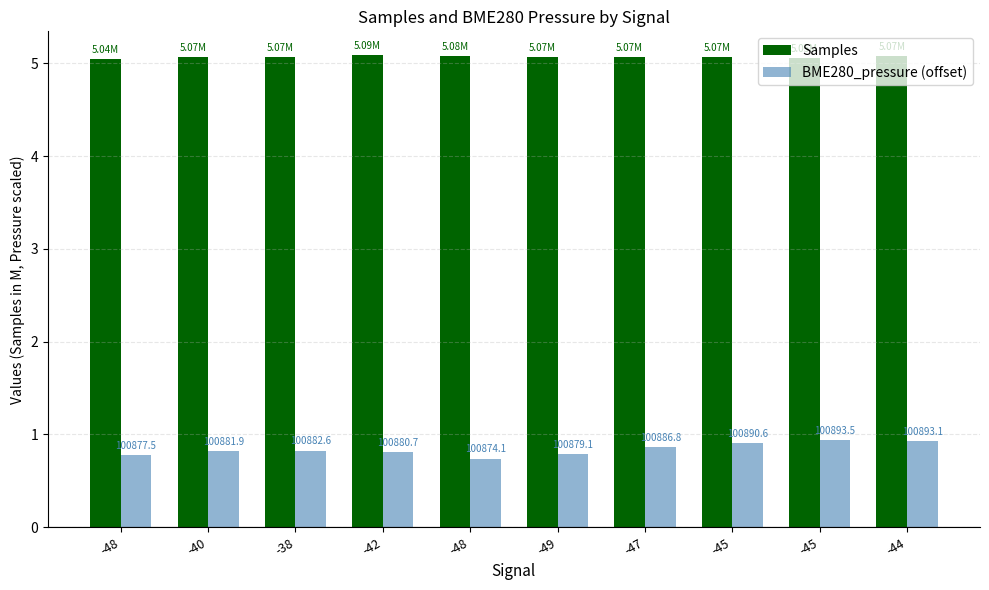

Which series has the widest spread of values?

BME280_pressure (offset)